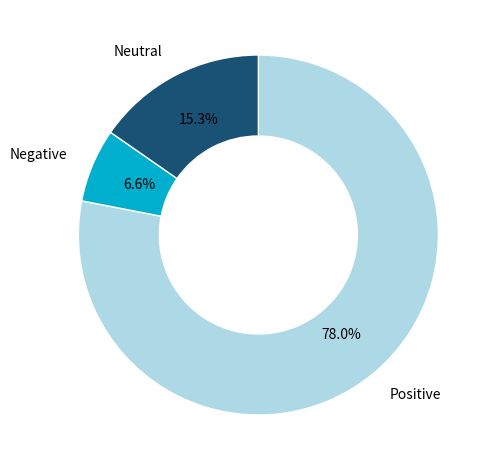

What percentage is NOT represented by Neutral?

84.7%